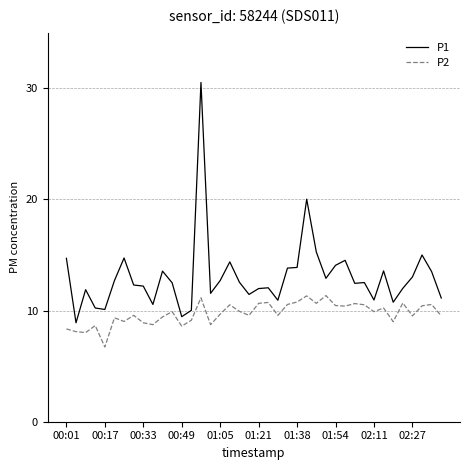

True or false: P1 and P2 cross at least once.

False